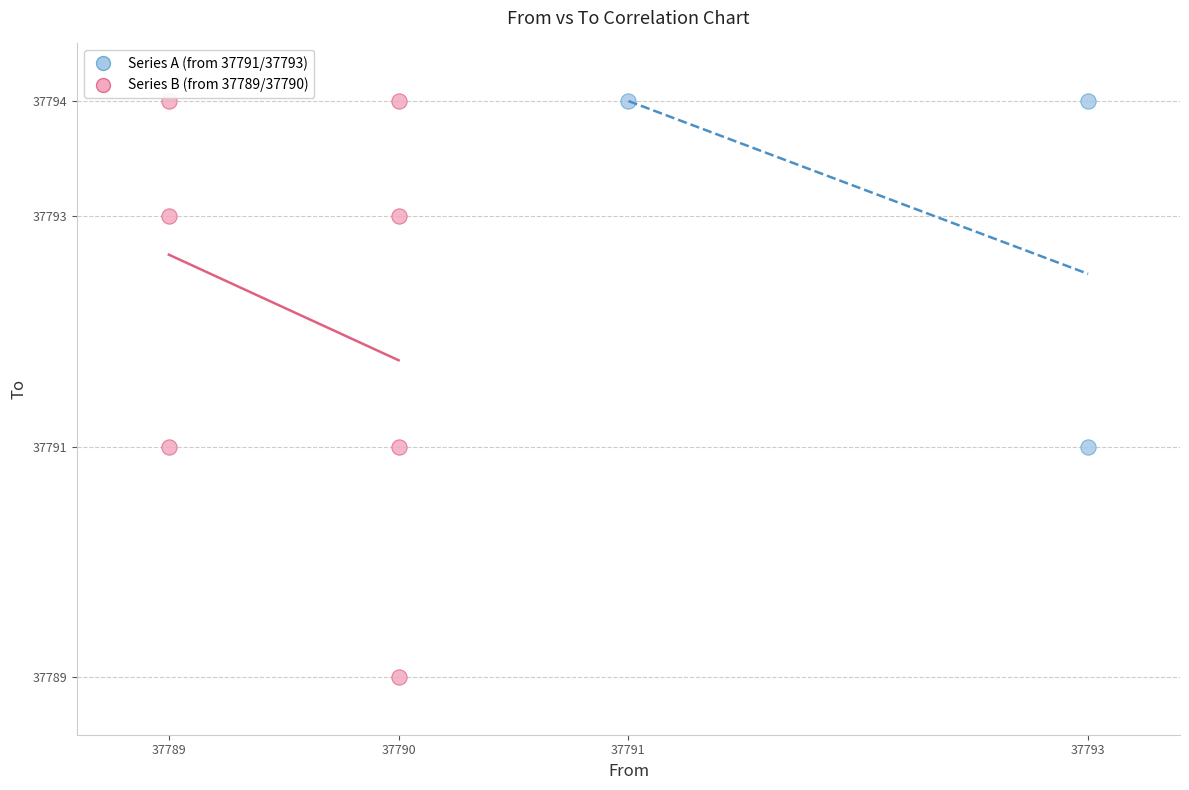

Which series has the largest Y range (max minus min)?

Series B (from 37789/37790)